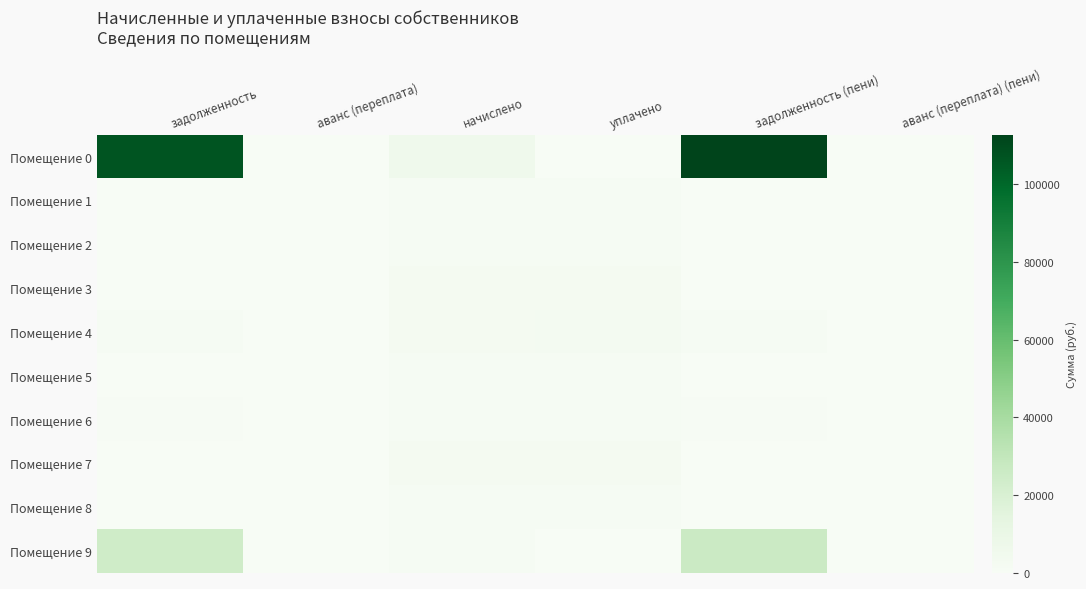

Which has a higher value, аванс (переплата) (пени) or уплачено?

аванс (переплата) (пени)